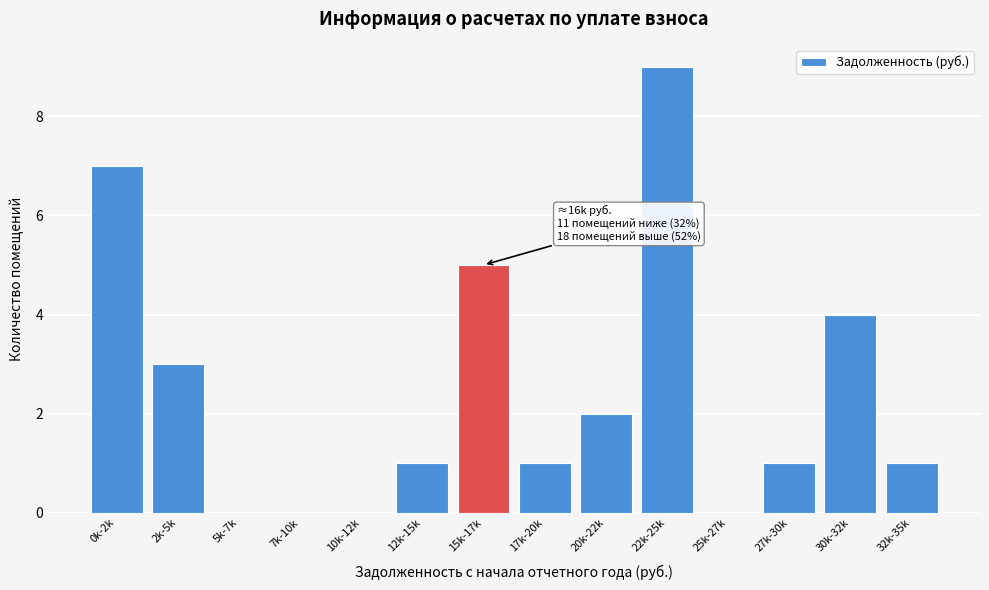

Reading right to left, transcribe all the data shown in this chart.

32k-35k=1	30k-32k=4	27k-30k=1	25k-27k=0	22k-25k=9	20k-22k=2	17k-20k=1	15k-17k=5	12k-15k=1	10k-12k=0	7k-10k=0	5k-7k=0	2k-5k=3	0k-2k=7